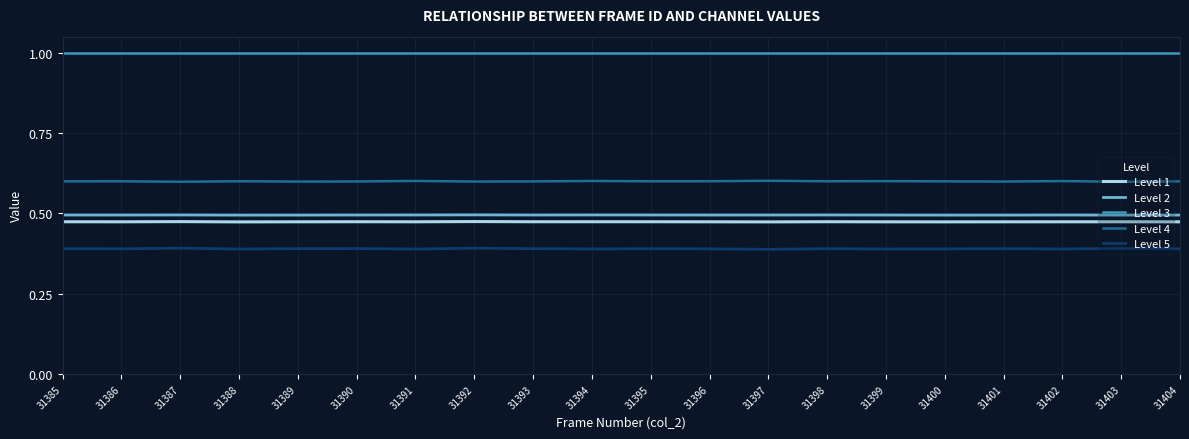

Does the chart display data point markers on the line(s)?

No